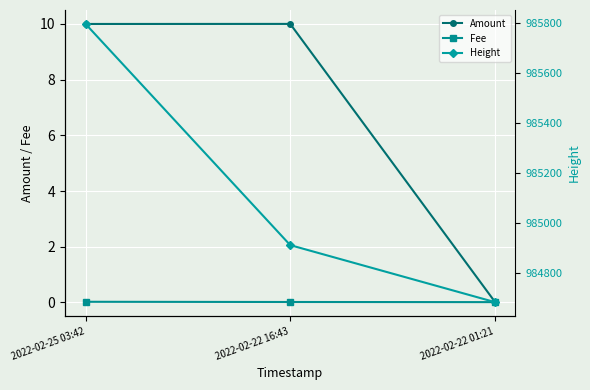

Reading left to right, transcribe all the data shown in this chart.

Amount: 2022-02-25 03:42=10.0	2022-02-22 16:43=10.0	2022-02-22 01:21=0.0
Fee: 2022-02-25 03:42=0.0	2022-02-22 16:43=0.0	2022-02-22 01:21=0.0
Height: 2022-02-25 03:42=985796.0	2022-02-22 16:43=984911.0	2022-02-22 01:21=984683.0